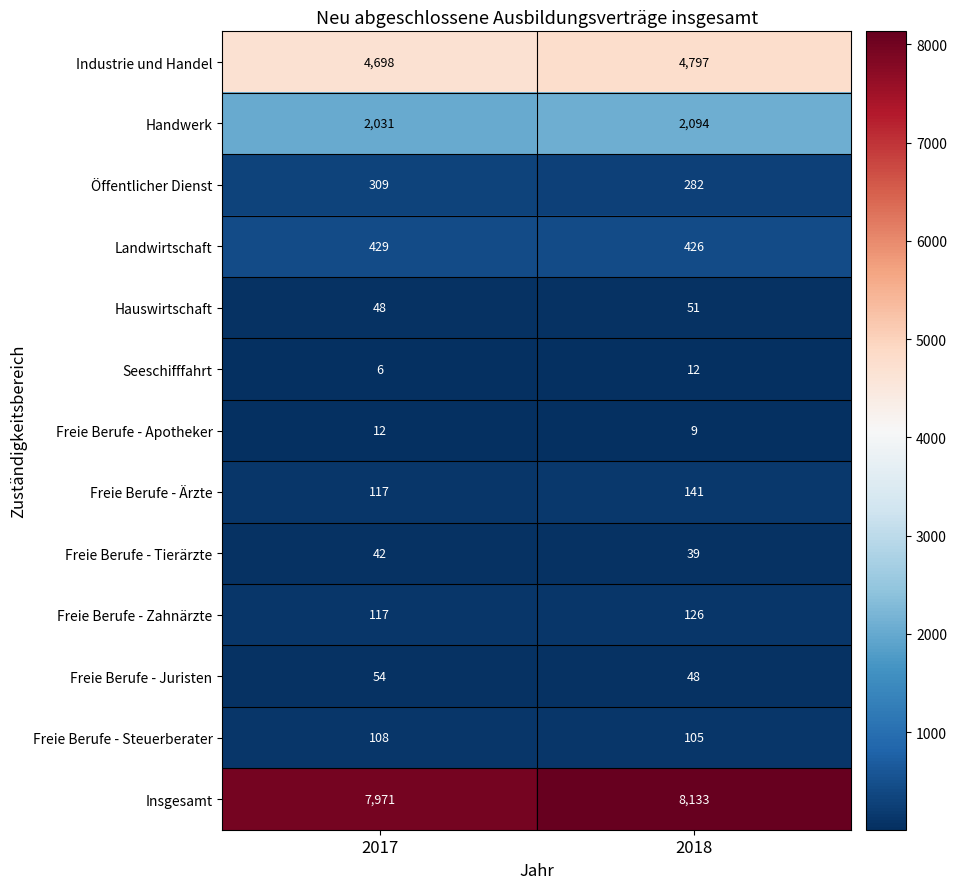

At which label is Freie Berufe - Steuerberater closest to 106?

2018